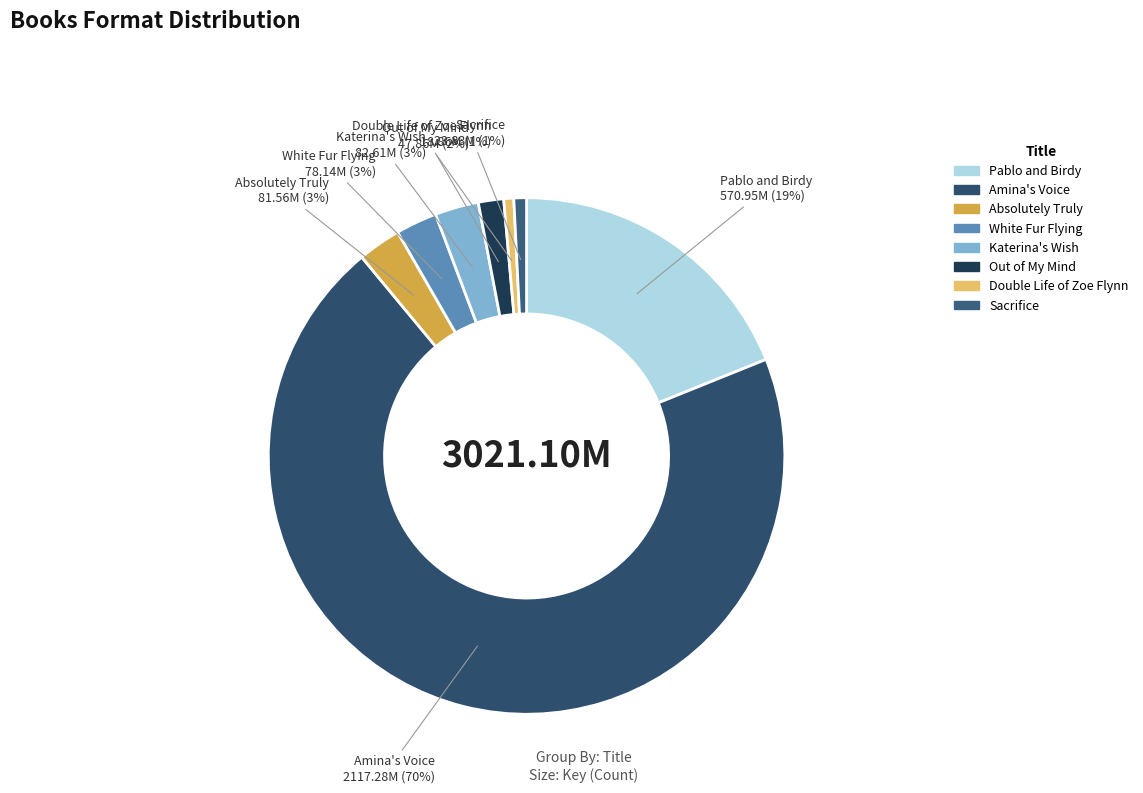

What is the largest slice in the pie chart?

Amina's Voice